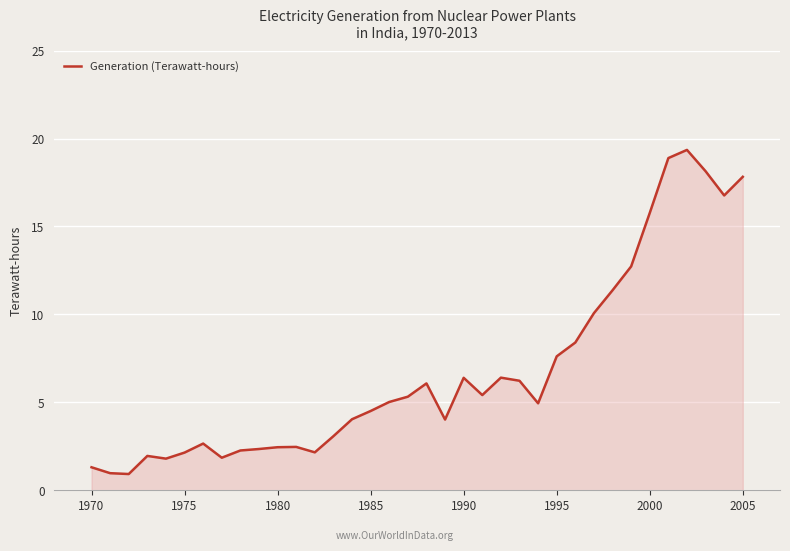

What is the difference between the maximum and minimum values?

18.4